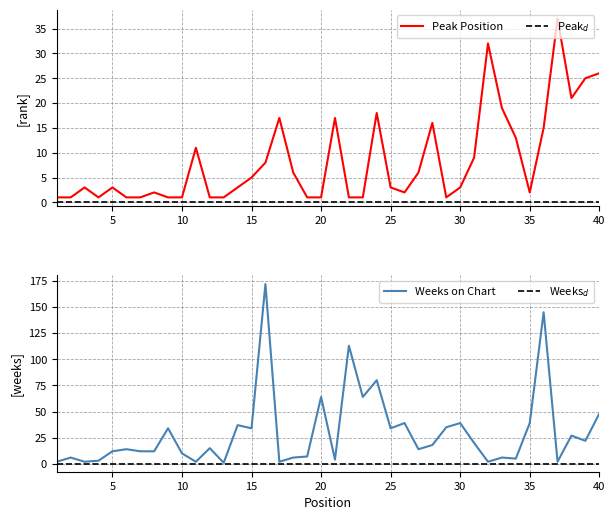

True or false: Peak Position has a value of 3 at 30.

True